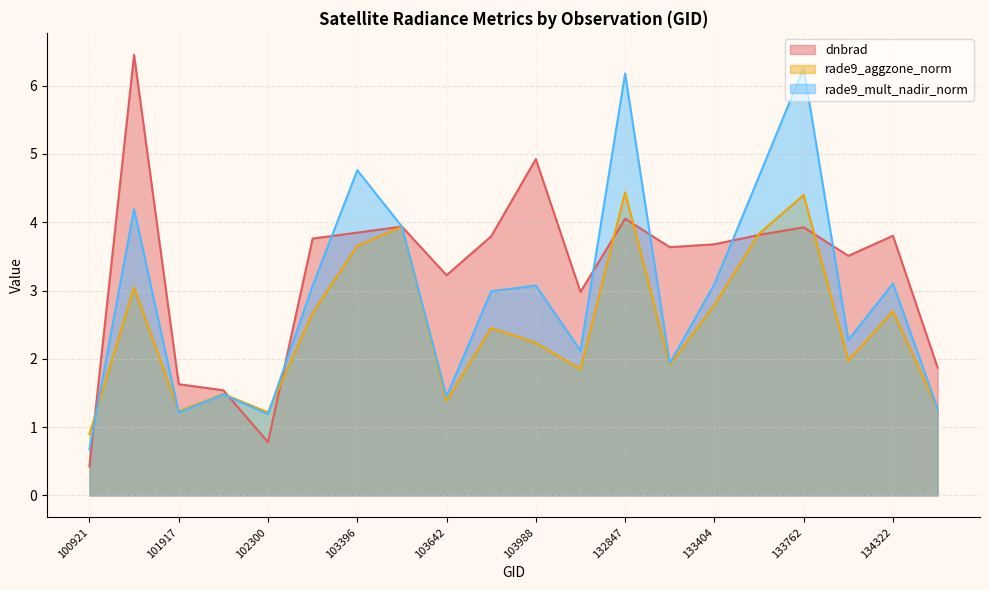

What is the sum of the rade9_aggzone_norm values at 133762 and 103515?

8.3